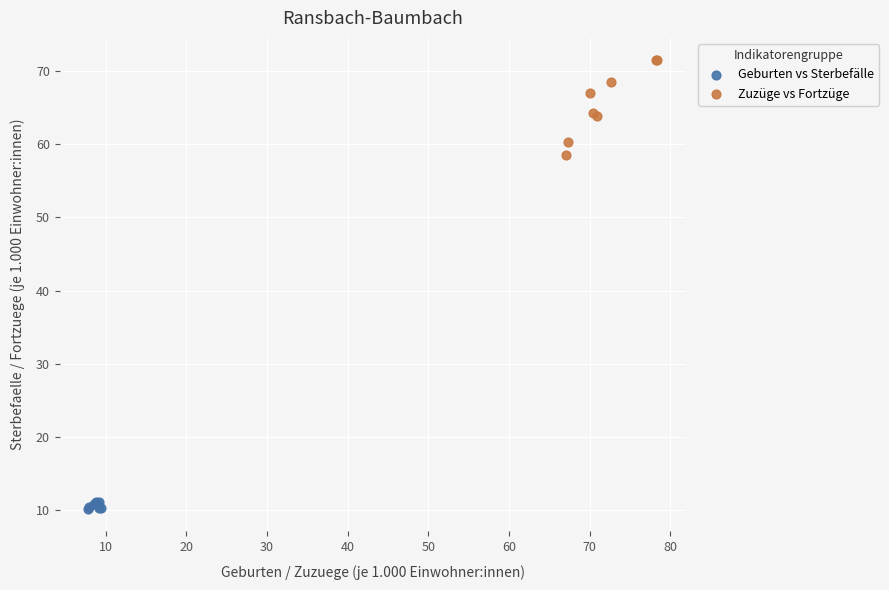

What are all the series names shown in the legend?

Geburten vs Sterbefälle, Zuzüge vs Fortzüge